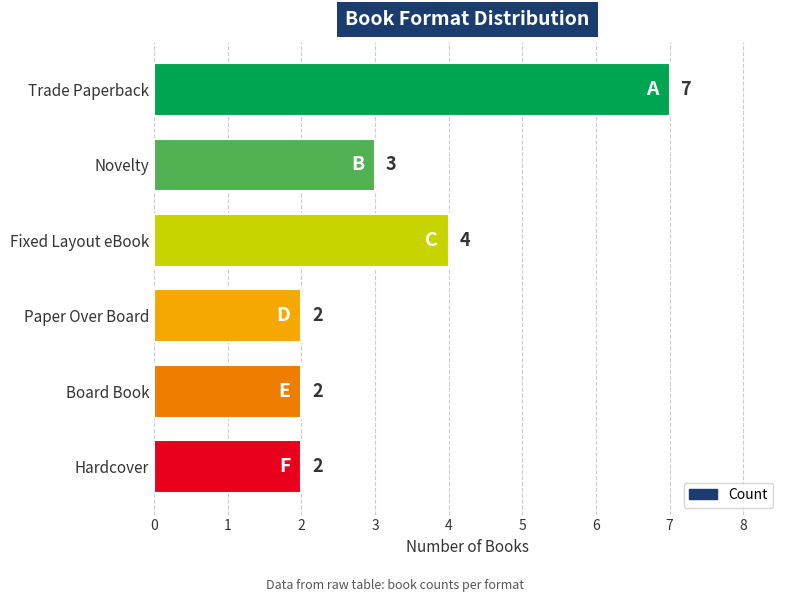

What is the sum of the values at Paper Over Board and Trade Paperback?

9